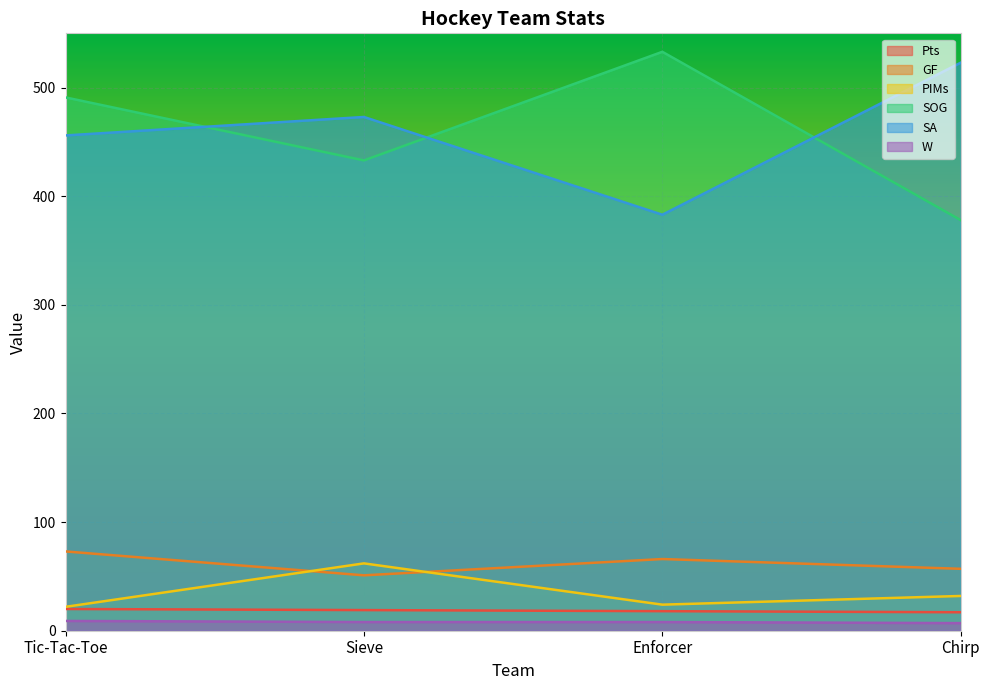

Is the value of SA at Tic-Tac-Toe greater than the value of PIMs at Enforcer?

Yes